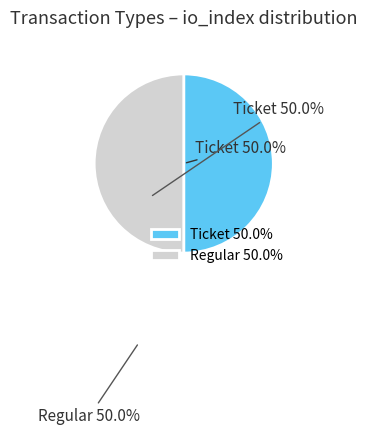

Approximately how many times larger is the value at Regular compared to Ticket?

1.0